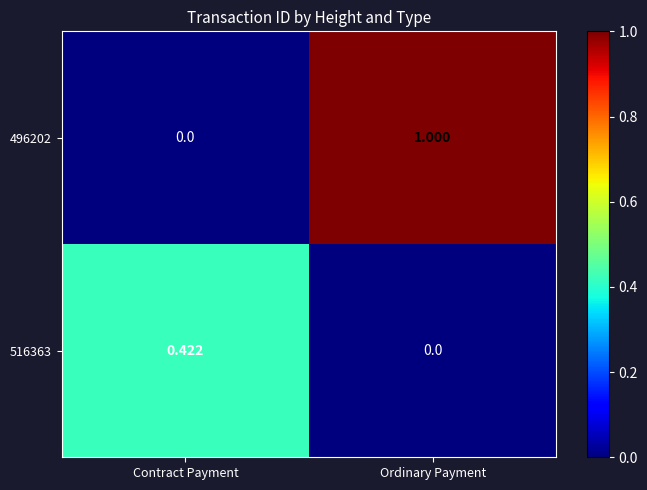

Which category has the highest value across all series?

Ordinary Payment